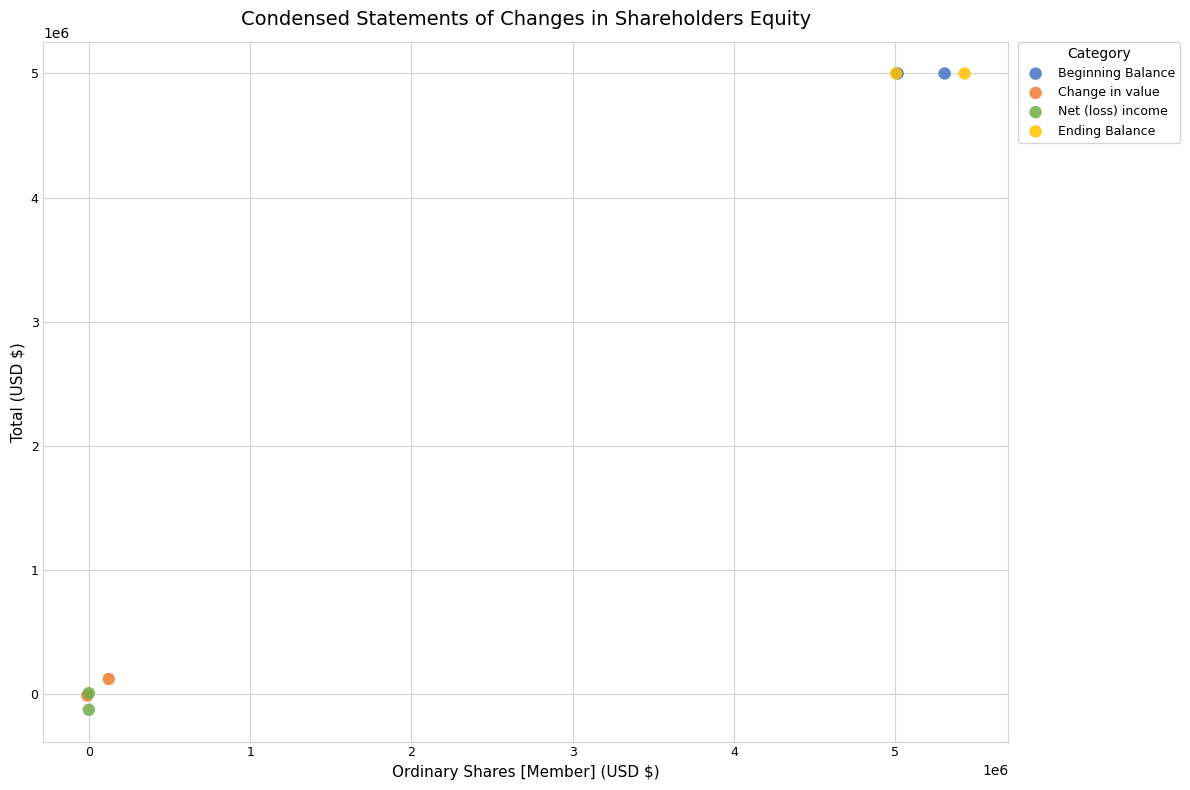

What are all the series names shown in the legend?

Beginning Balance, Change in value, Net (loss) income, Ending Balance